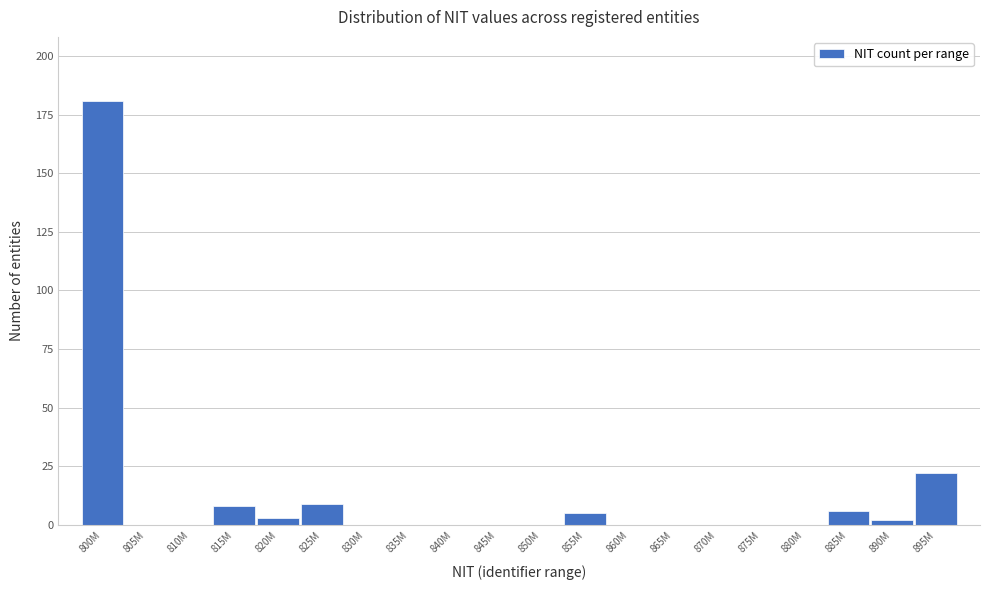

Reading left to right, what are all the values shown in this chart?

800M=181	805M=0	810M=0	815M=8	820M=3	825M=9	830M=0	835M=0	840M=0	845M=0	850M=0	855M=5	860M=0	865M=0	870M=0	875M=0	880M=0	885M=6	890M=2	895M=22